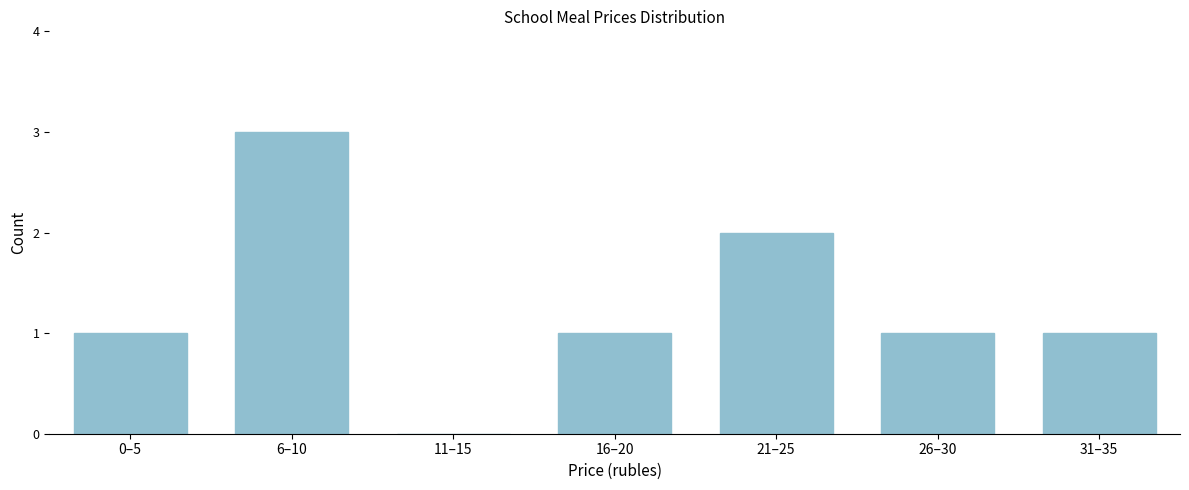

Reading left to right, list all the values displayed in this chart.

0–5=1	6–10=3	11–15=0	16–20=1	21–25=2	26–30=1	31–35=1